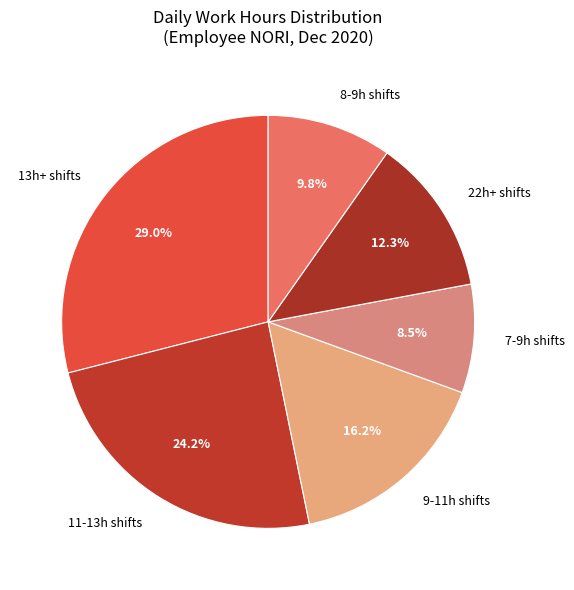

Does any single category account for the majority?

No